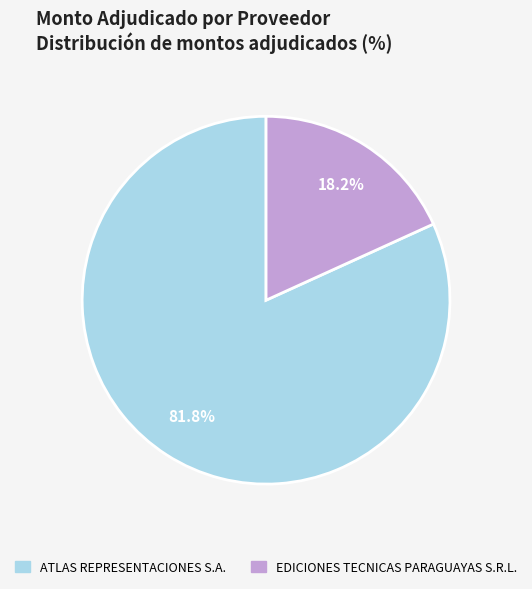

Does ATLAS REPRESENTACIONES S.A. represent more than half of the total?

Yes